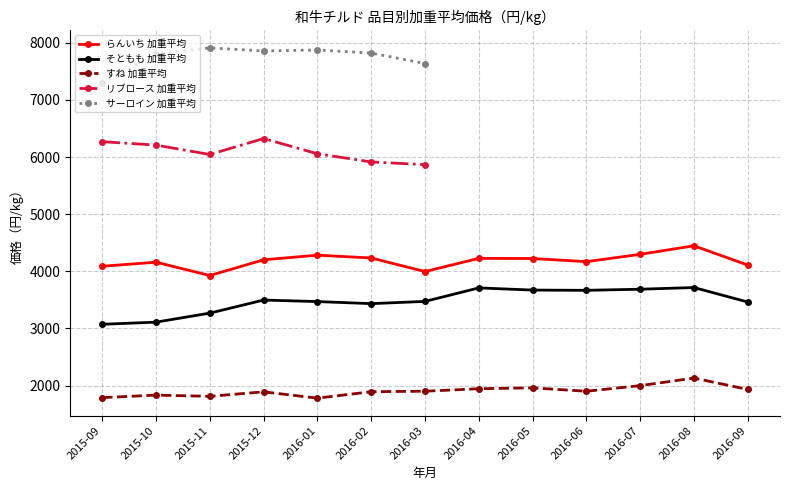

How many interior local valleys does the そともも 加重平均 series have?

2